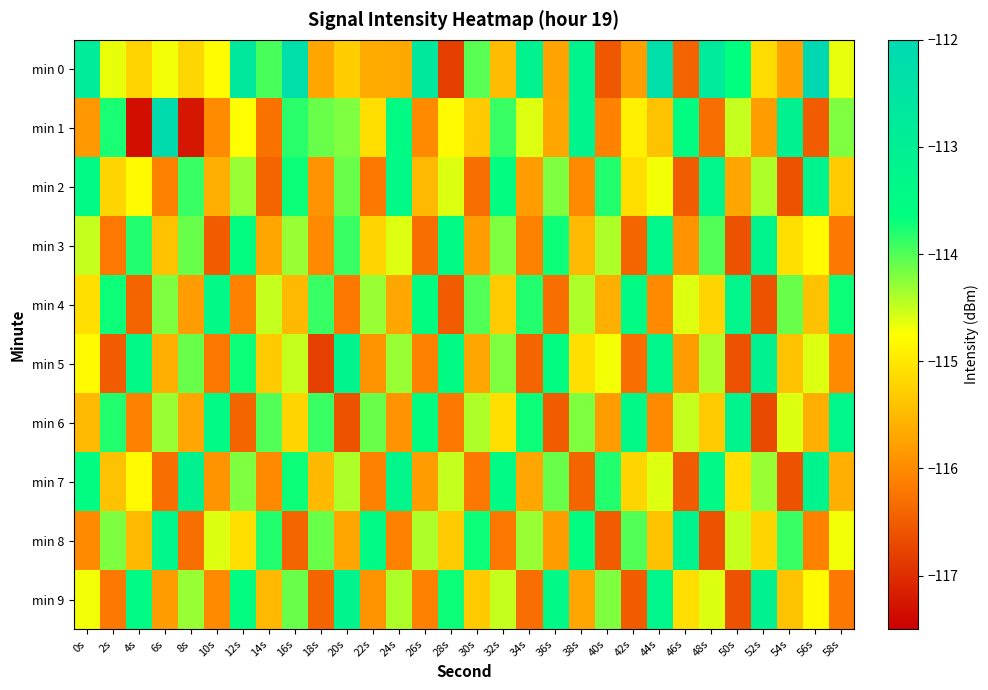

Between 22s and 4s, which is larger?

4s